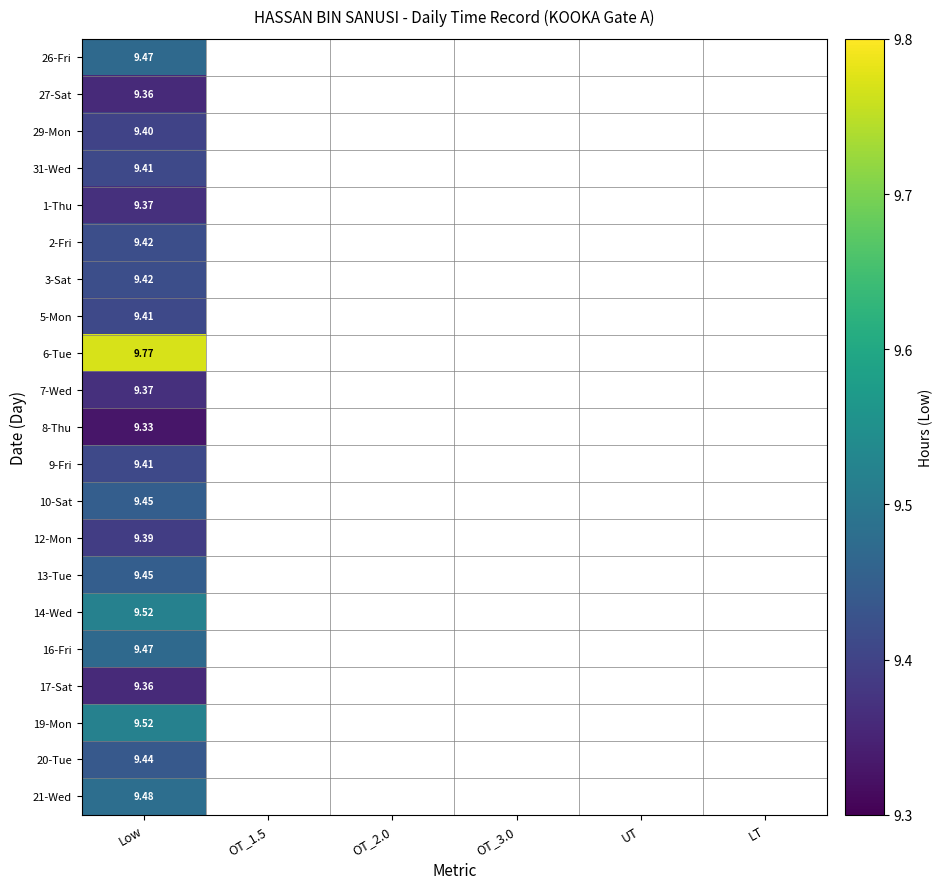

At which category does the chart reach its minimum across all series?

Low